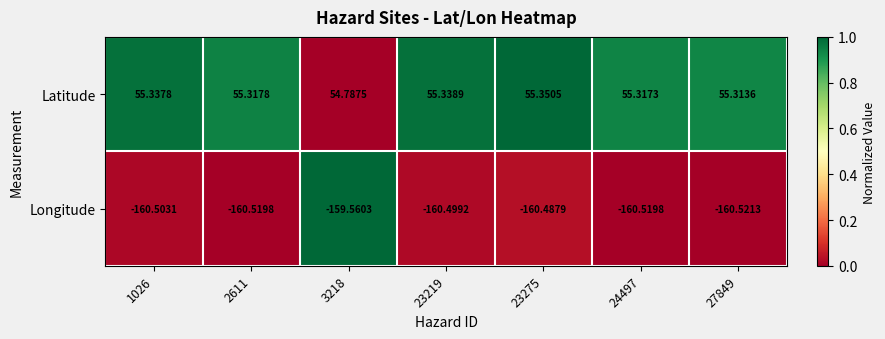

How many distinct data groups are displayed?

2